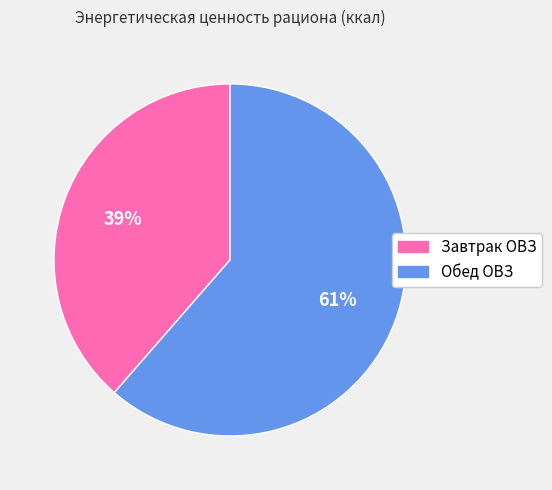

Which category has the smallest portion of the pie?

Завтрак ОВЗ